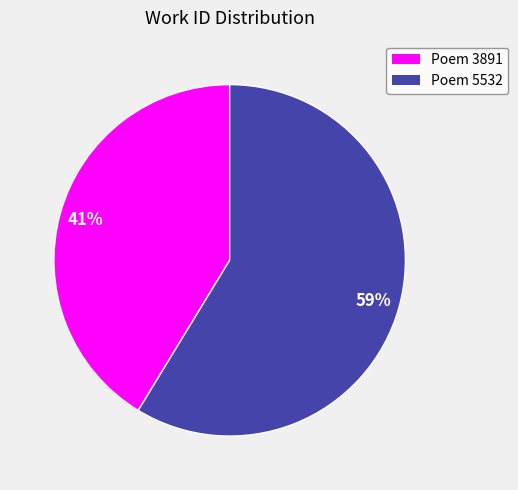

Which category has the biggest portion of the pie?

Poem 5532